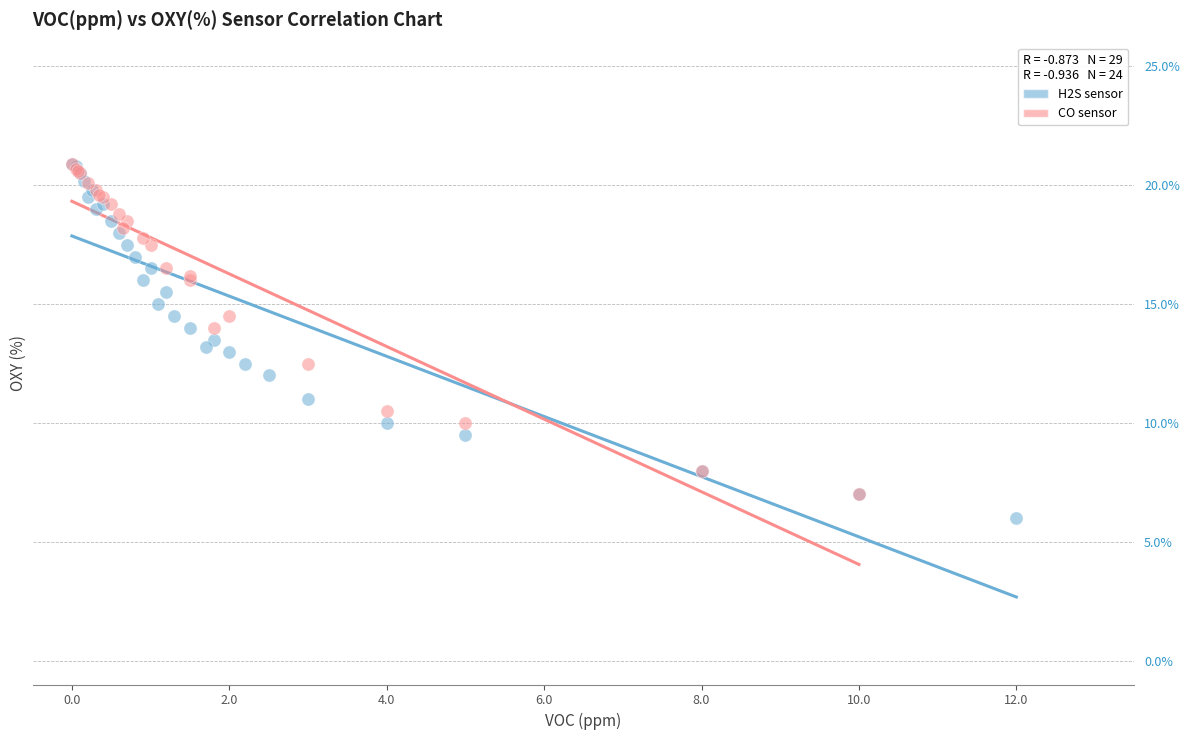

Which series has the largest Y range (max minus min)?

H2S sensor